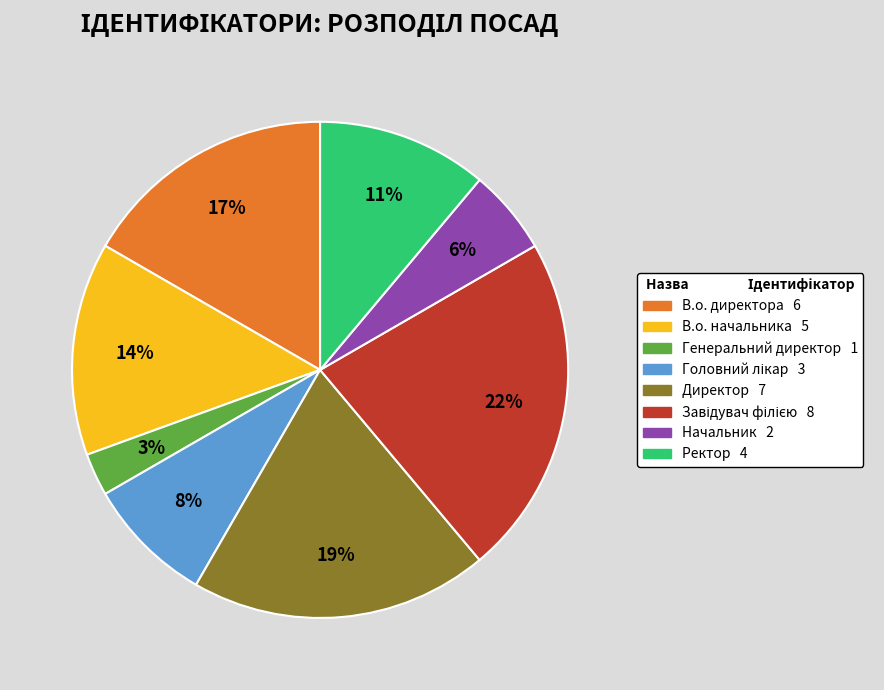

Count the number of slices in the pie.

8